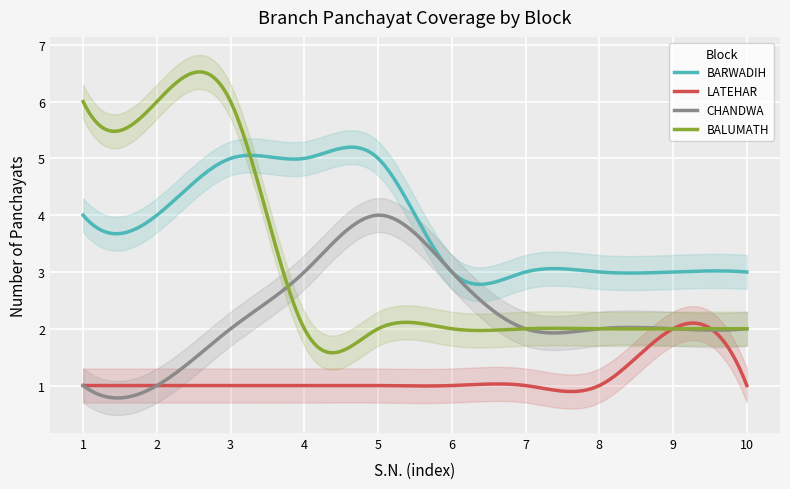

Where is BARWADIH nearest to the value 4?

1